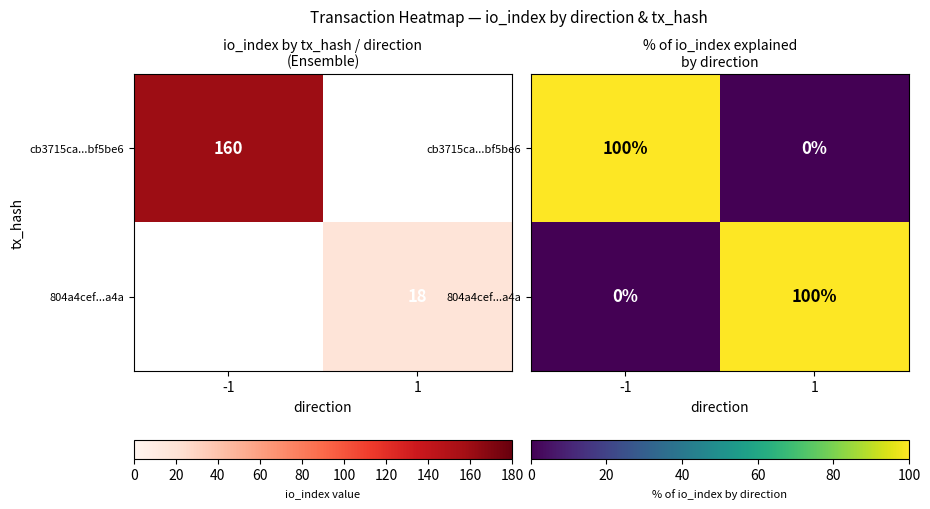

Which has a higher value, 1 or -1?

-1